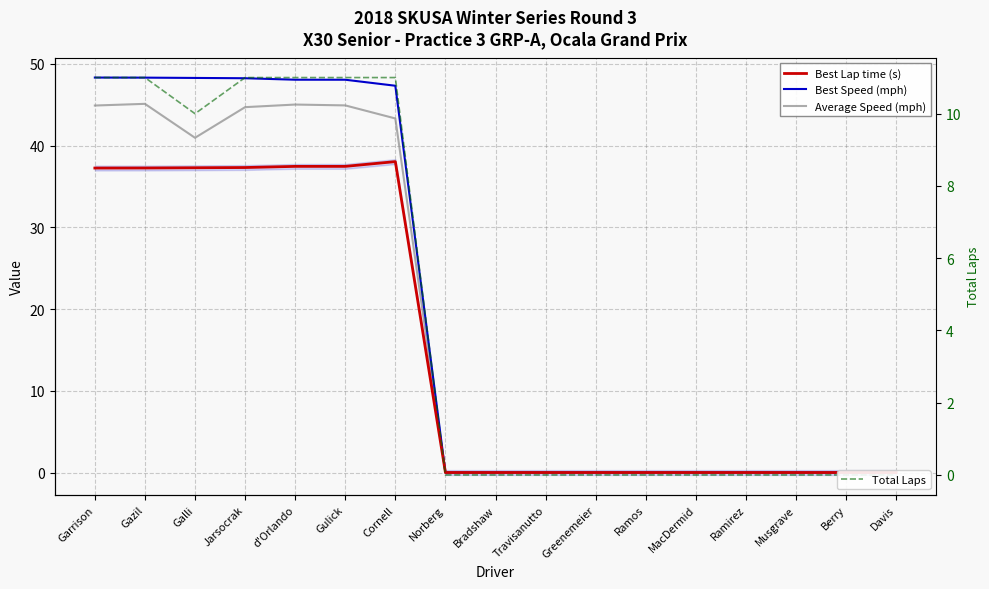

Between Davis and Musgrave, which is larger?

Davis